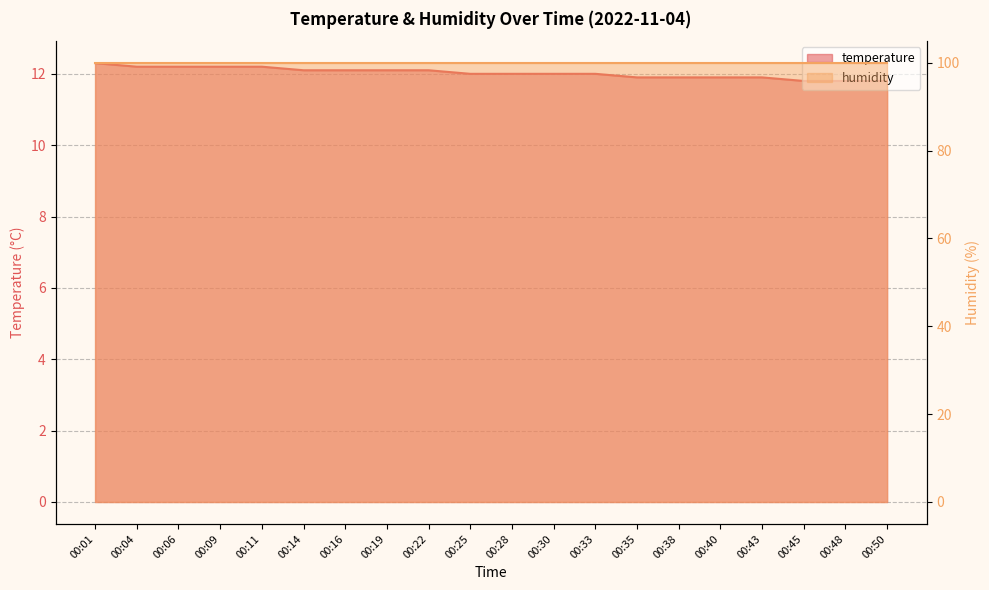

The chart shows a value of 11.9 at 00:43. True or false?

True